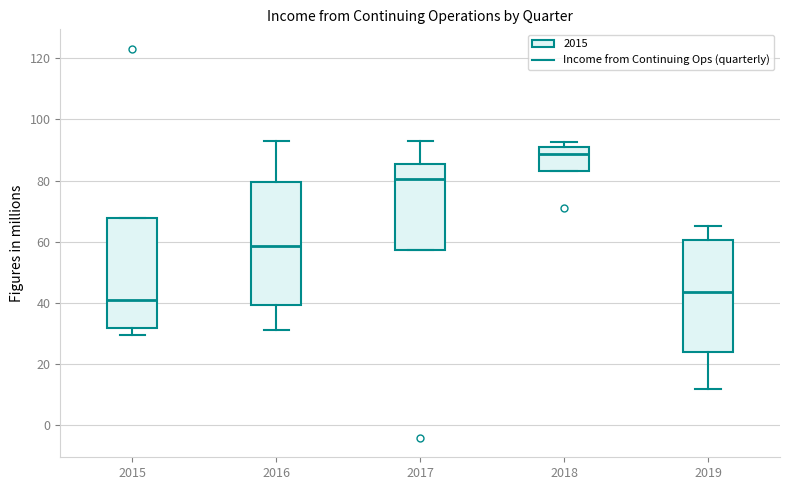

Where is the lower edge of the box at x = 2017 on the y-axis? The values are not printed on the chart, so give them approximately, as read against the axis.

58